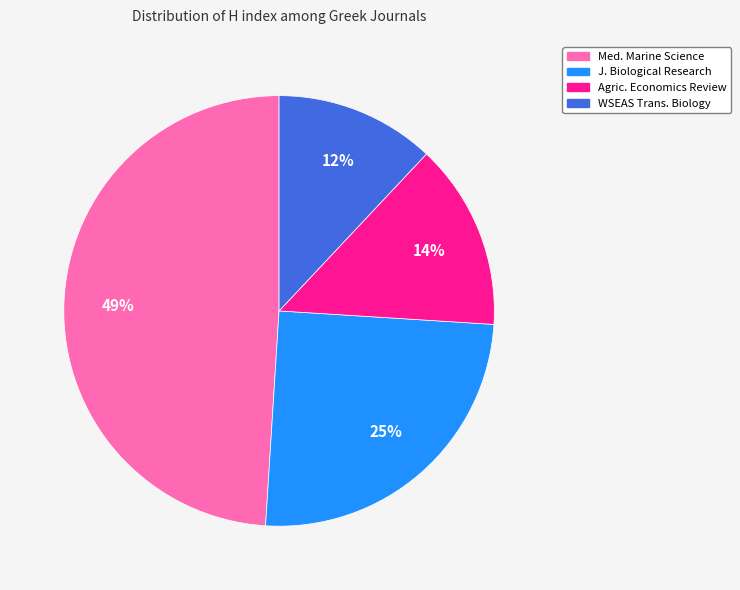

Is there a majority slice in this chart?

No